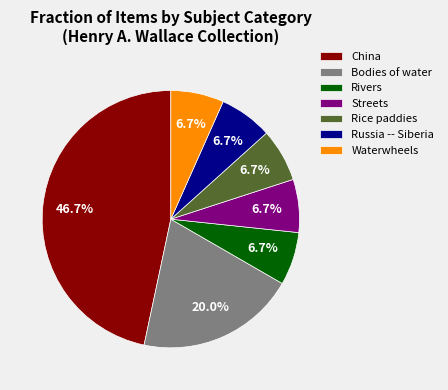

What is the ratio of the value at Rivers to the value at Rice paddies?

1.0